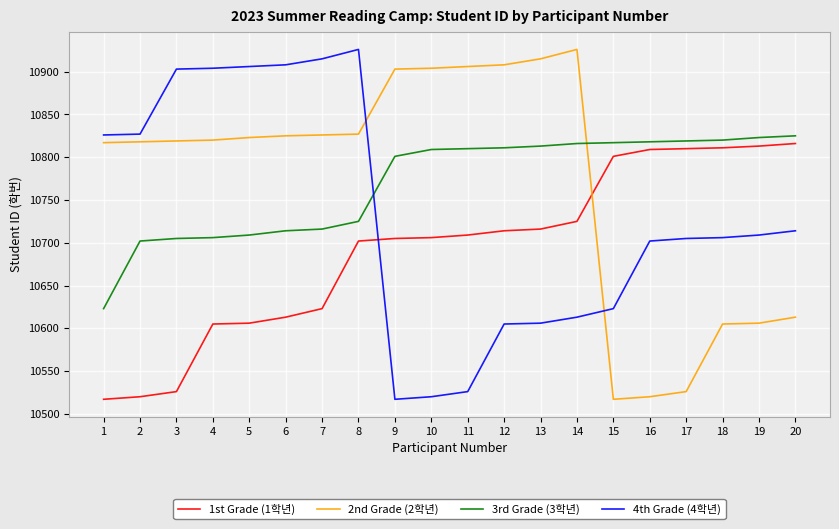

The 4th Grade (4학년) series shows 10714 at 20. True or false?

True